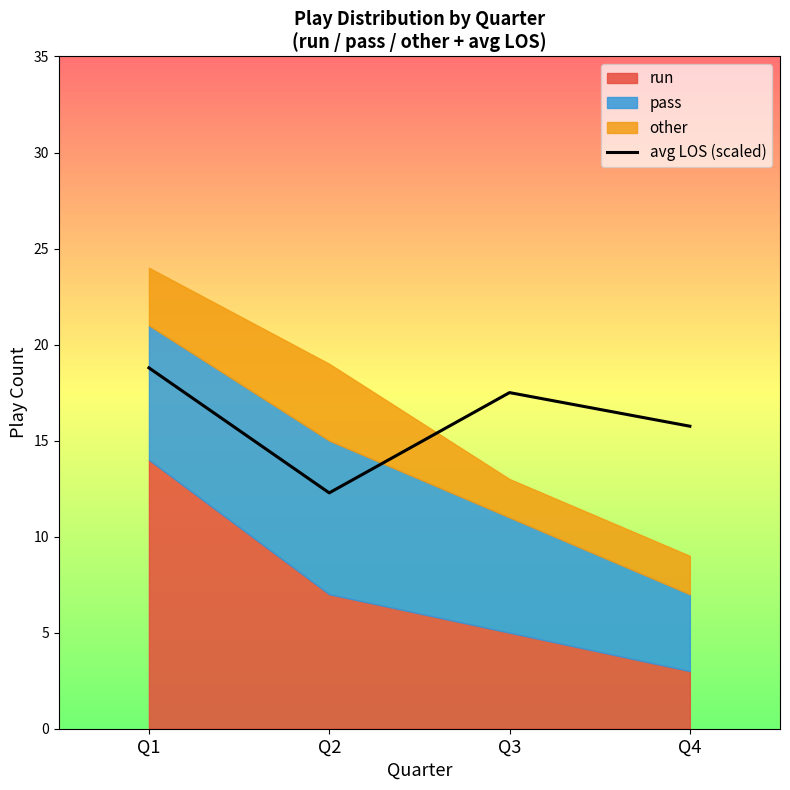

How many interior local valleys (lower than both neighbors) does the data have?

1